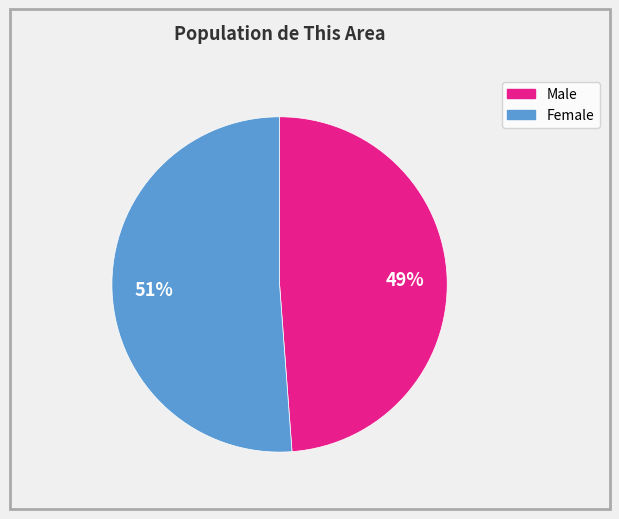

Does Male represent more than half of the total?

No